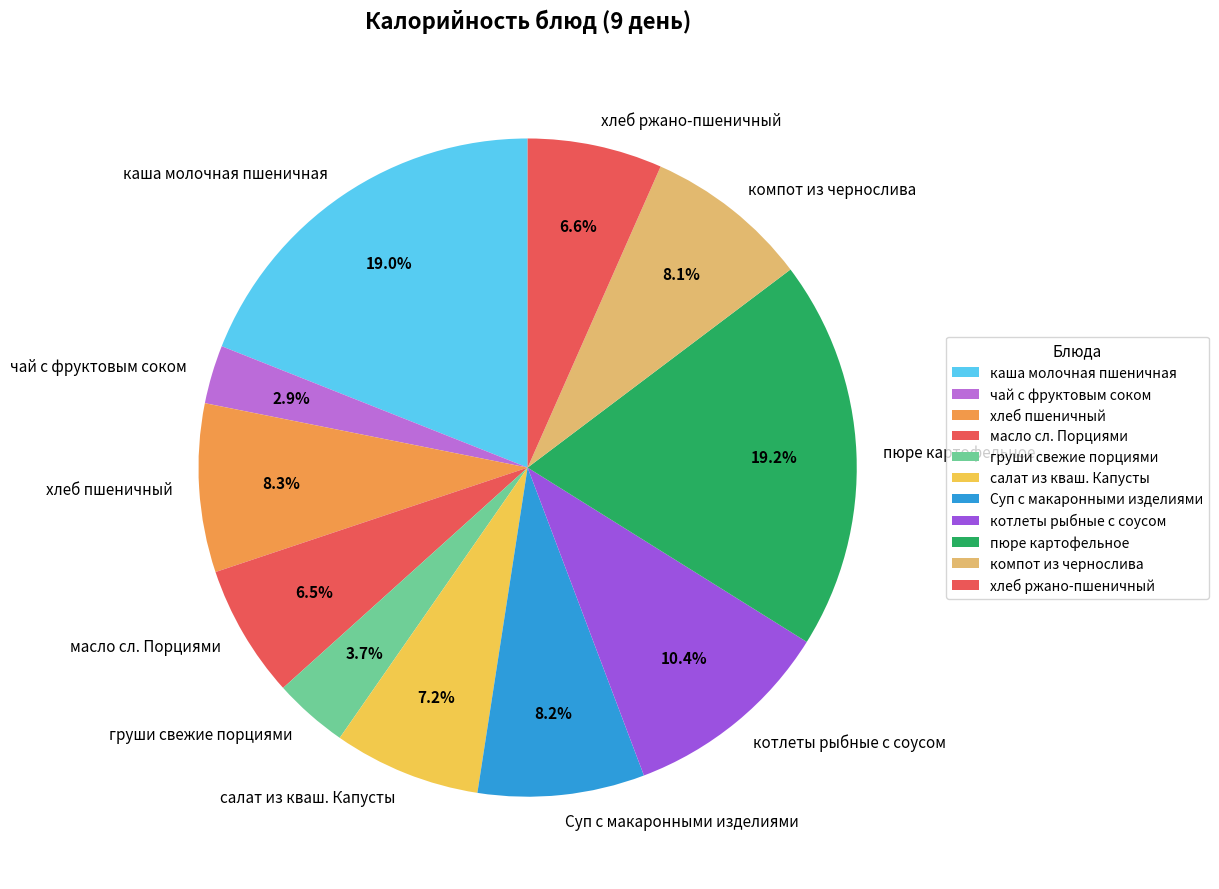

How many slices are in this pie chart?

11